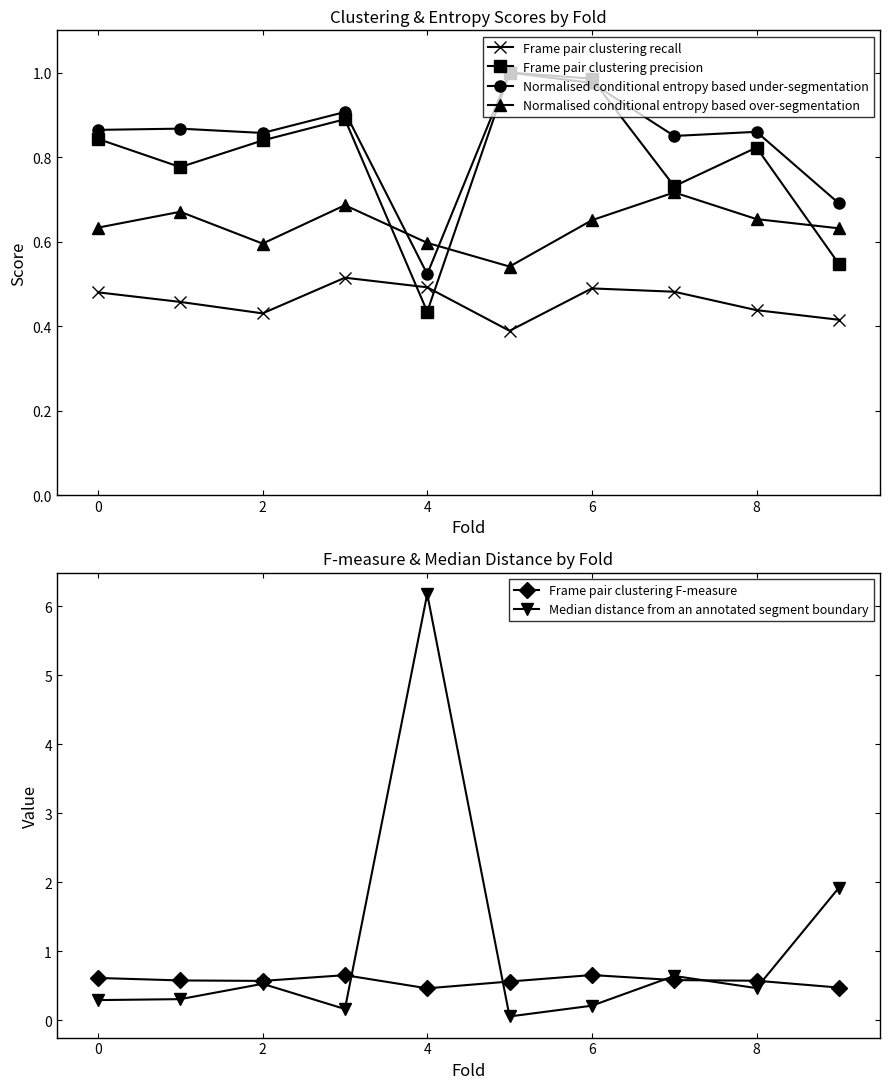

Which series has the largest total across all categories?

Median distance from an annotated segment boundary